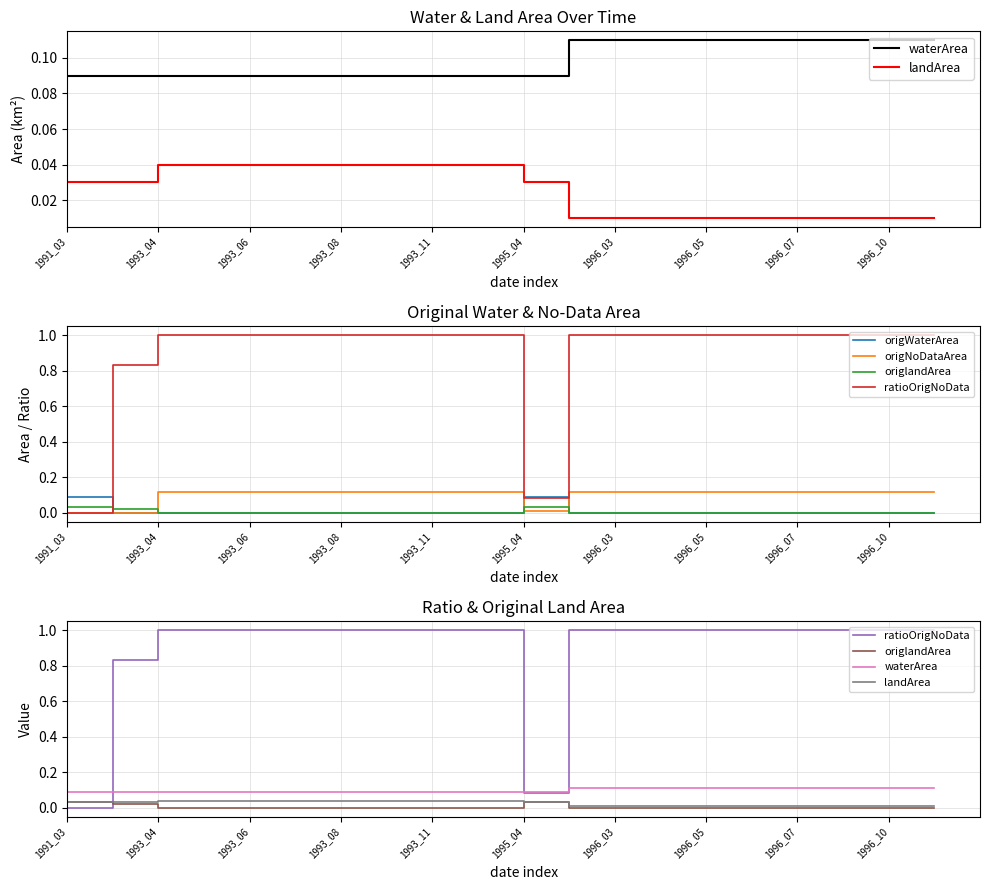

At which label does landArea reach its peak?

1993_04